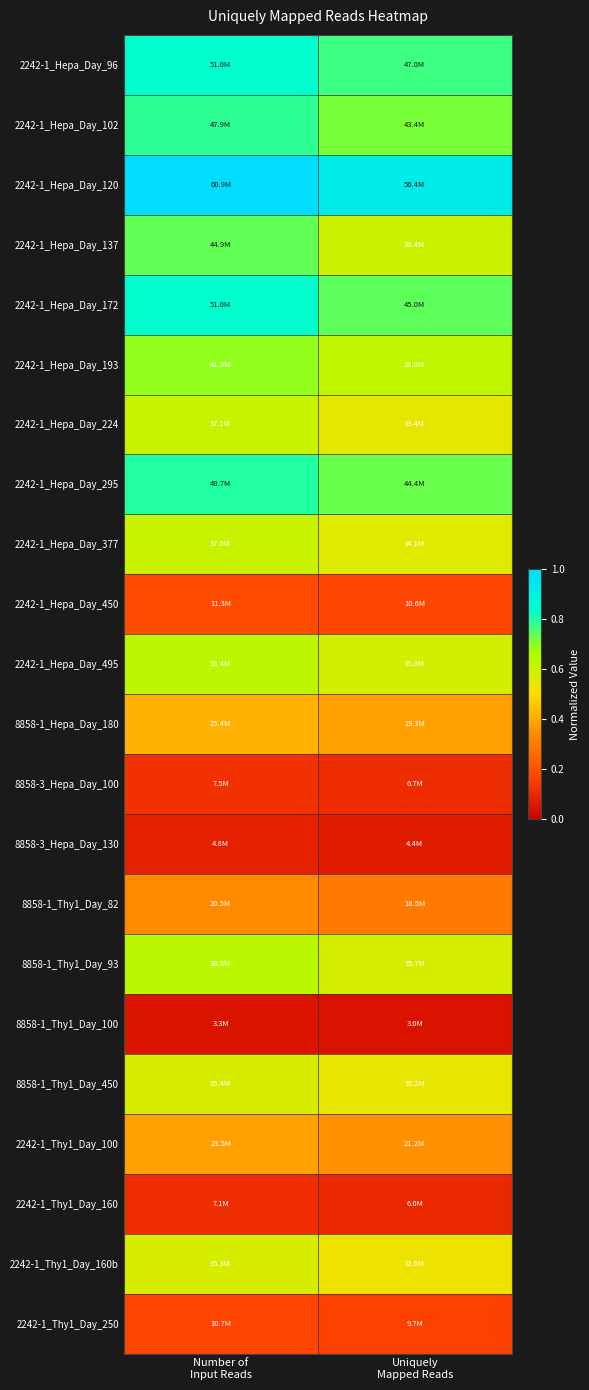

At Uniquely Mapped Reads, list the series in order from largest to smallest.

2242-1_Hepa_Day_120, 2242-1_Hepa_Day_96, 2242-1_Hepa_Day_172, 2242-1_Hepa_Day_295, 2242-1_Hepa_Day_102, 2242-1_Hepa_Day_193, 2242-1_Hepa_Day_137, 2242-1_Hepa_Day_495, 8858-1_Thy1_Day_93, 2242-1_Hepa_Day_377, 2242-1_Hepa_Day_224, 8858-1_Thy1_Day_450, 2242-1_Thy1_Day_160b, 8858-1_Hepa_Day_180, 2242-1_Thy1_Day_100, 8858-1_Thy1_Day_82, 2242-1_Hepa_Day_450, 2242-1_Thy1_Day_250, 8858-3_Hepa_Day_100, 2242-1_Thy1_Day_160, 8858-3_Hepa_Day_130, 8858-1_Thy1_Day_100